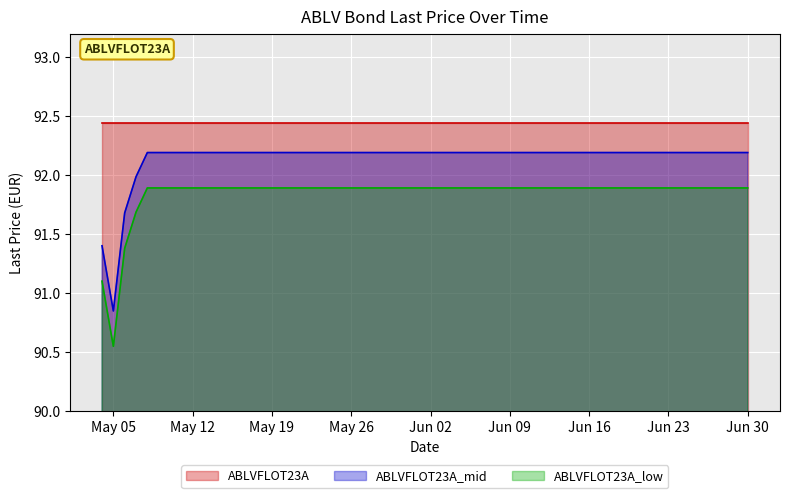

Which category has the lowest value in the ABLVFLOT23A_mid series?

May 05